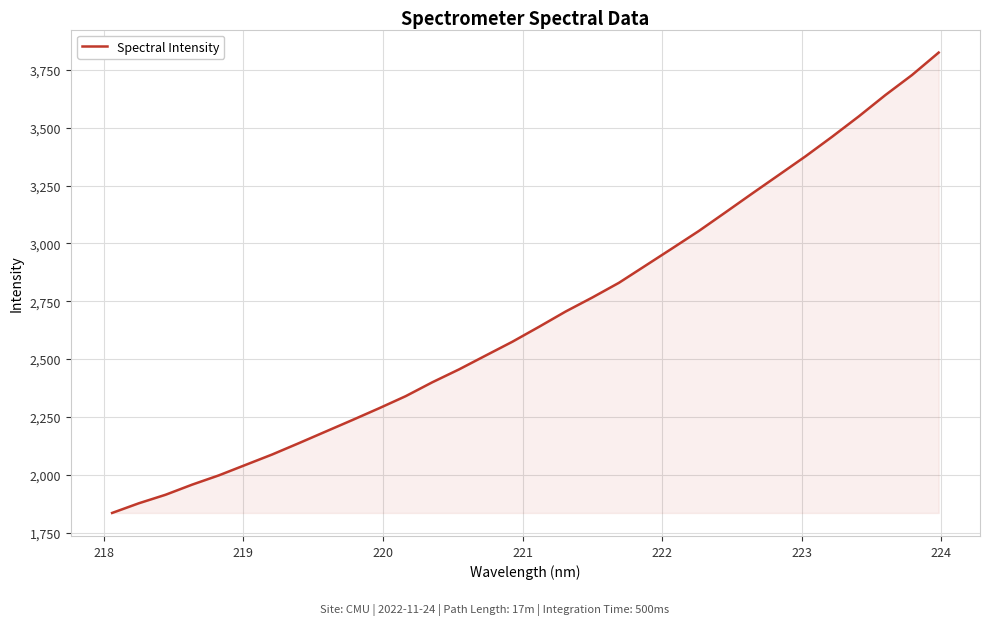

What is the smallest value displayed?

1834.7